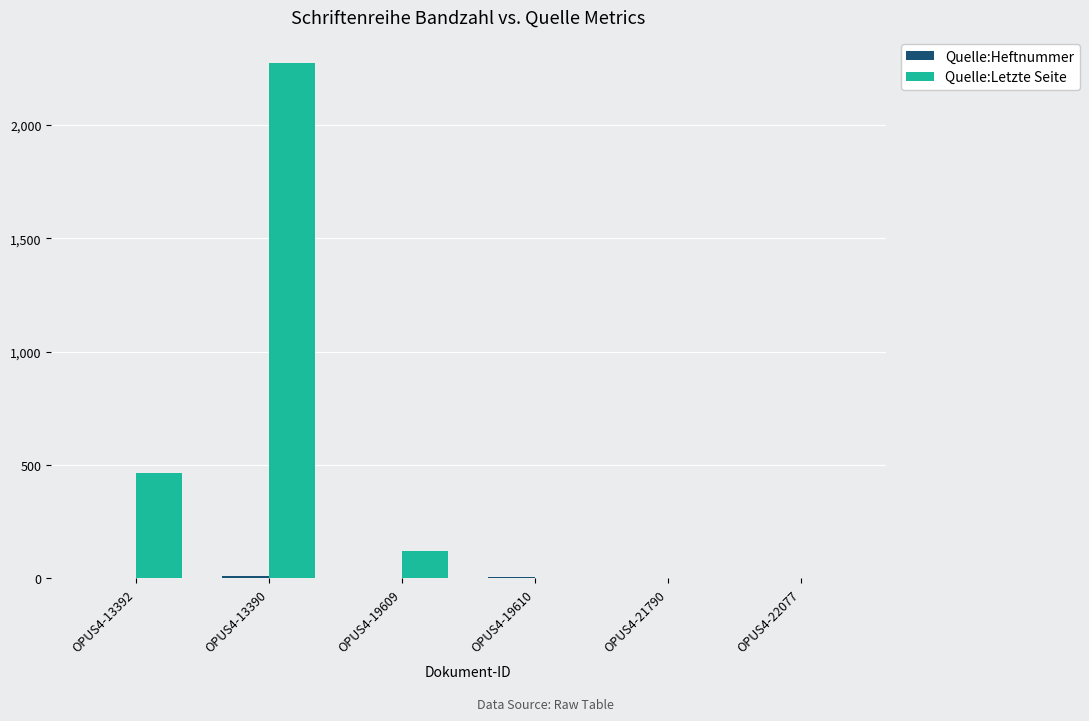

Which series has the largest total across all categories?

Quelle:Letzte Seite